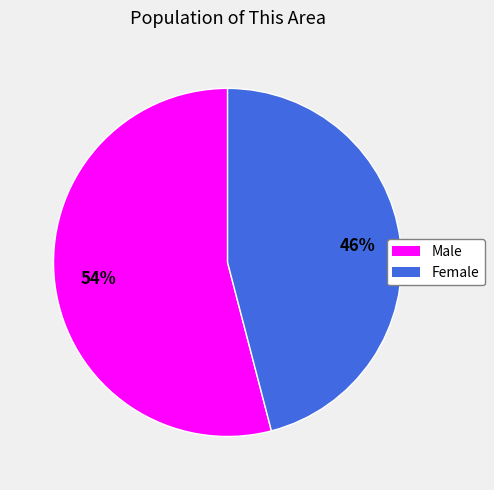

To the nearest percent, what portion does Male represent?

54%